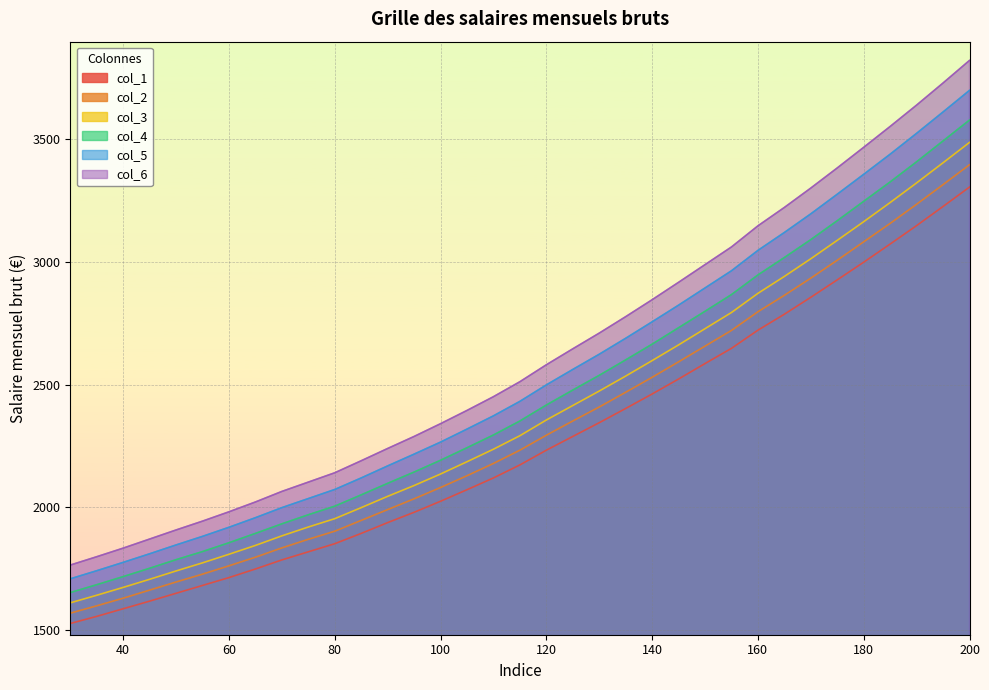

True or false: col_2 and col_5 cross at least once.

False